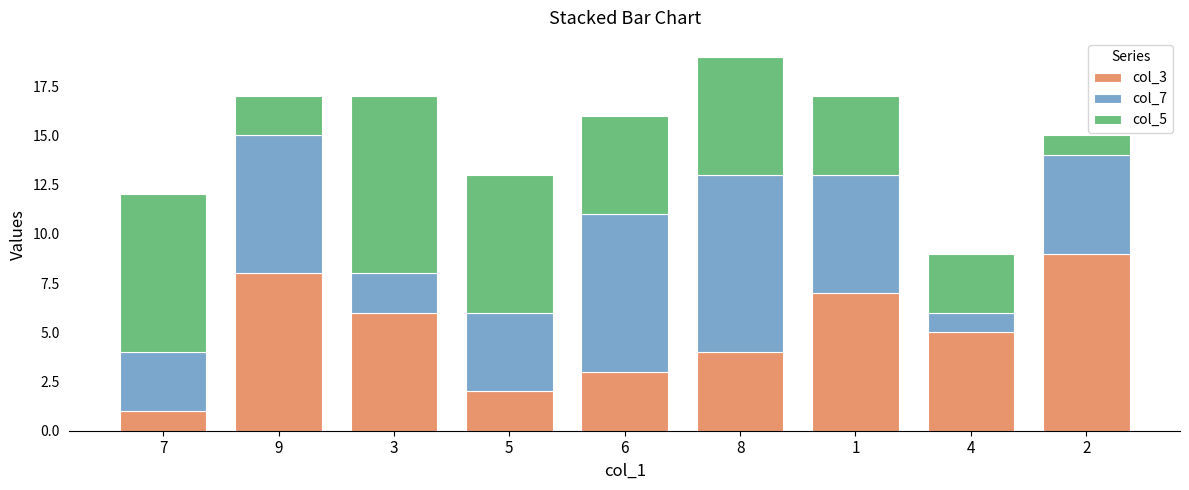

At which category is the sum across all series the highest?

8